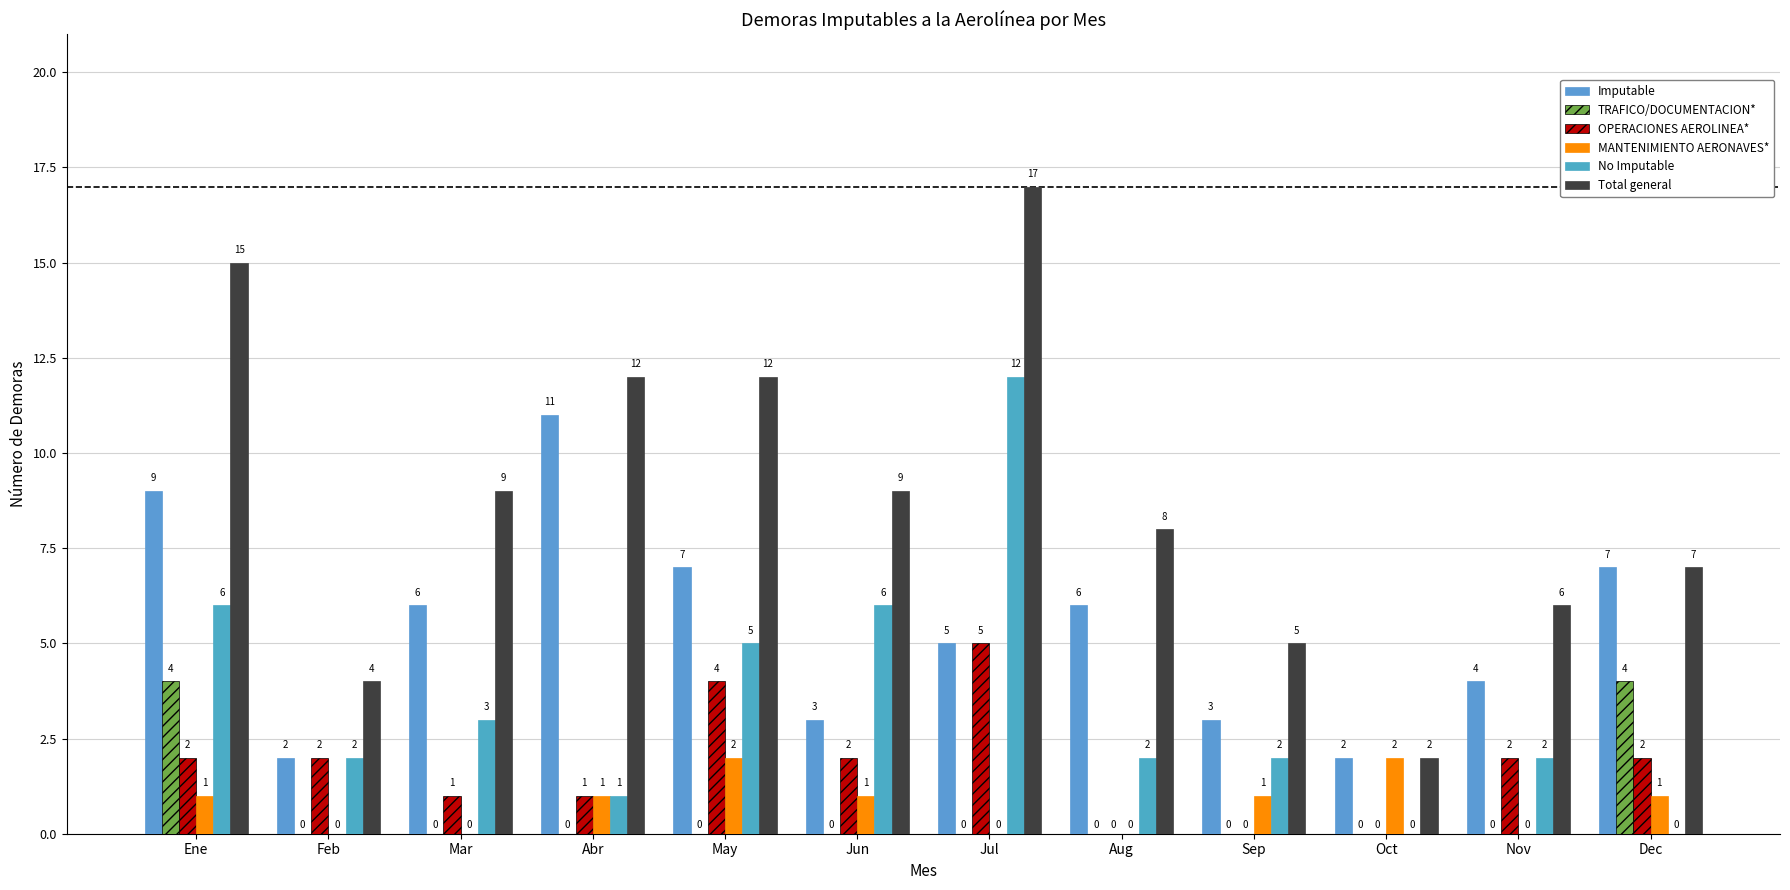

How many categories are shown in the chart?

12